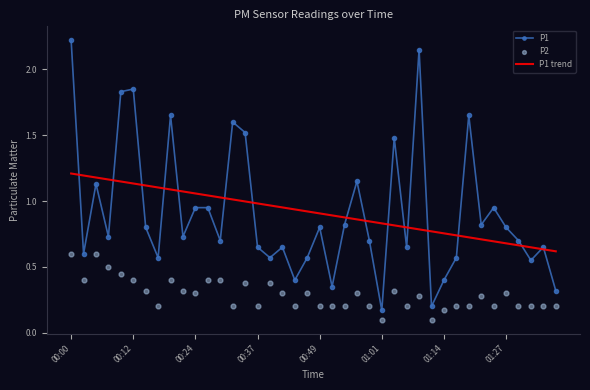

What is the total value across all series at 14?

2.9